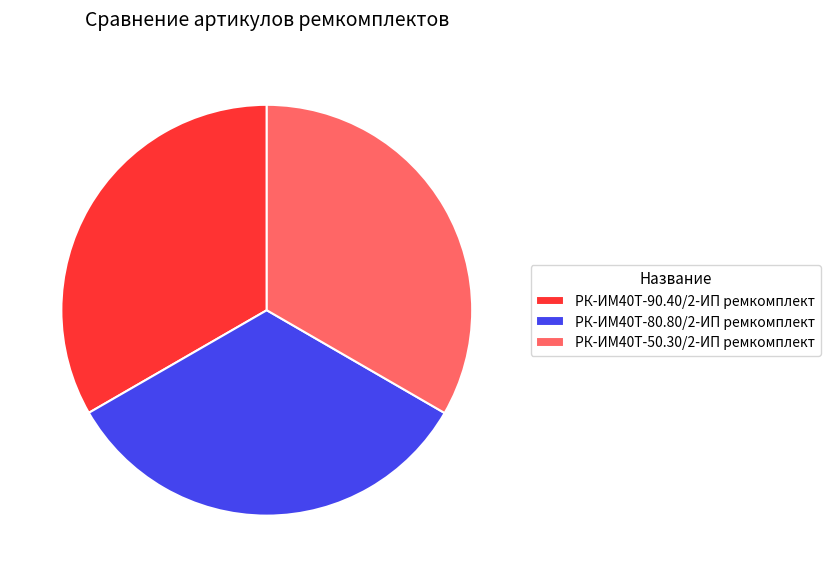

Does РК-ИМ40T-90.40/2-ИП ремкомплект account for over 50% of the chart?

No